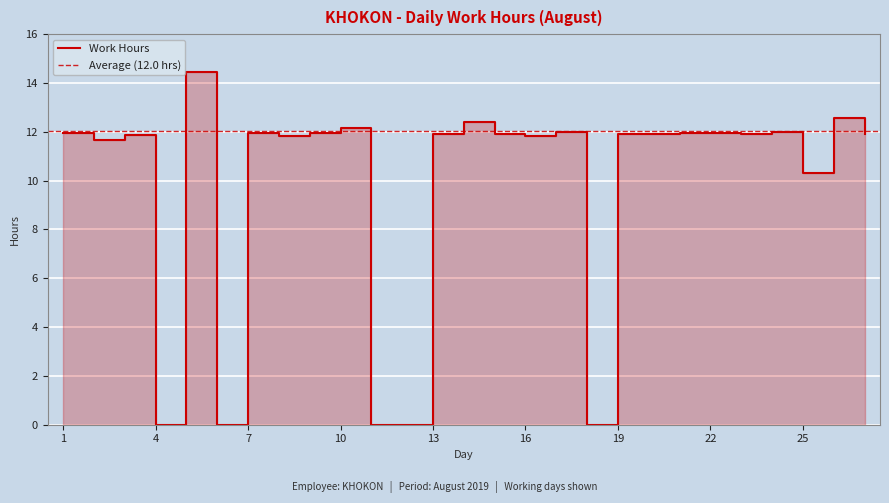

List the labels in order of value, smallest first.

4, 6, 11, 12, 18, 25, 2, 8, 16, 3, 27, 15, 19, 23, 13, 20, 21, 22, 1, 9, 7, 17, 24, 10, 14, 26, 5